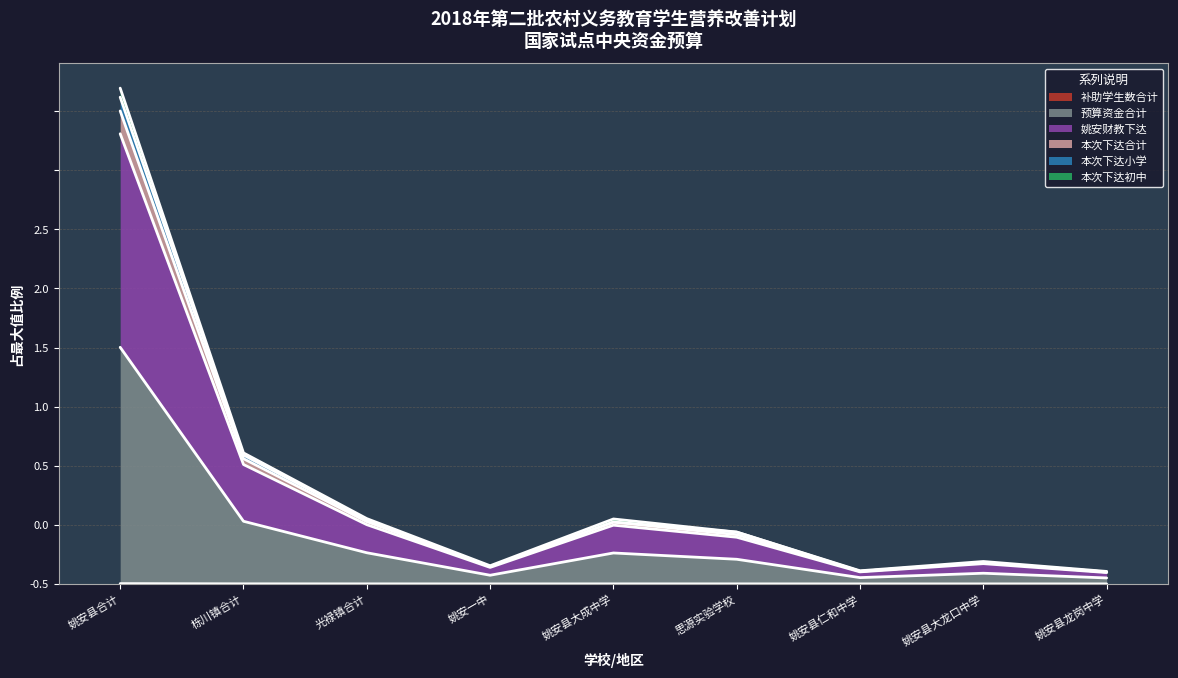

The 补助学生数合计 series shows 0.0 at 姚安县大成中学. True or false?

False